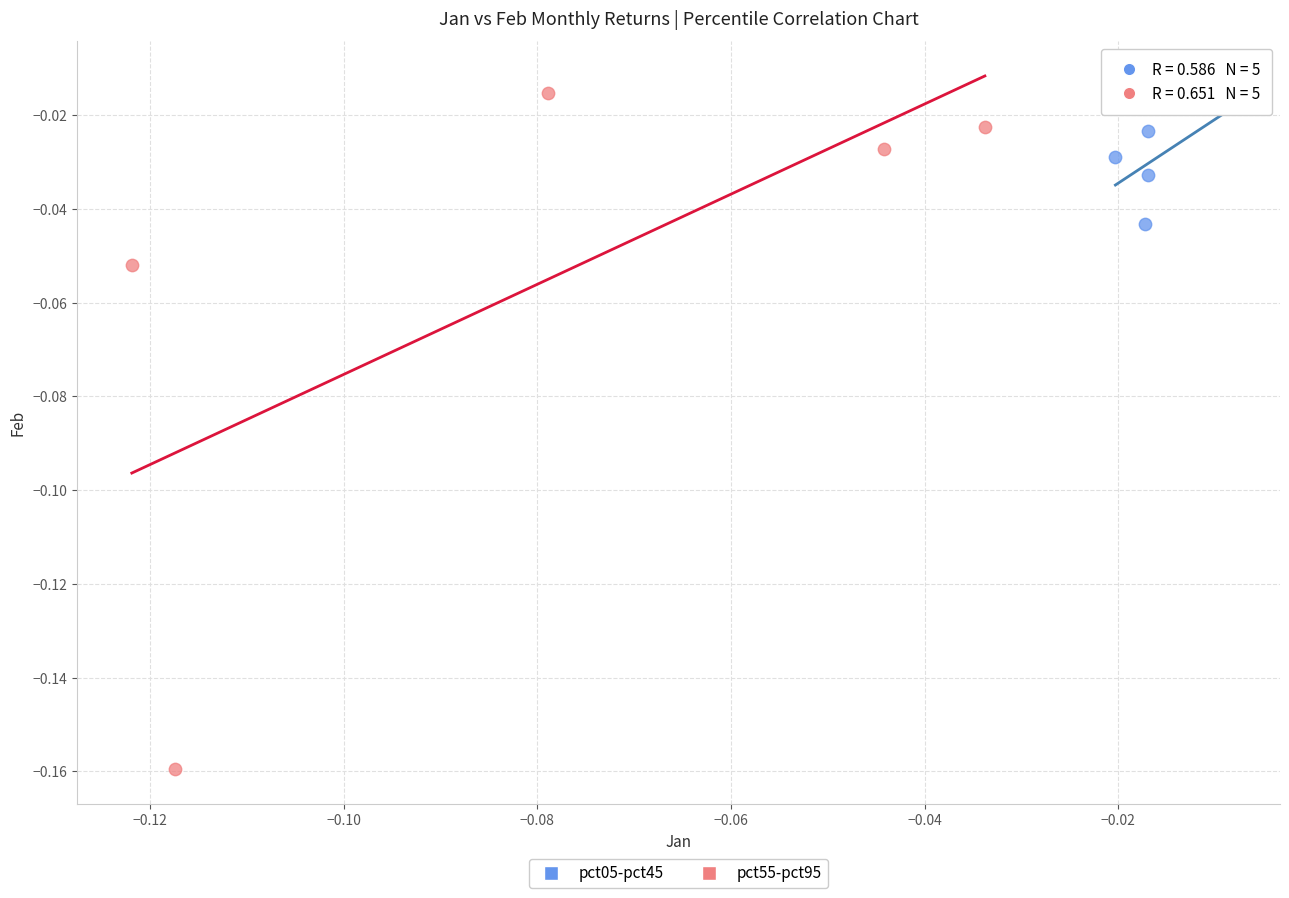

Which series has the widest spread of Y values?

pct55-pct95